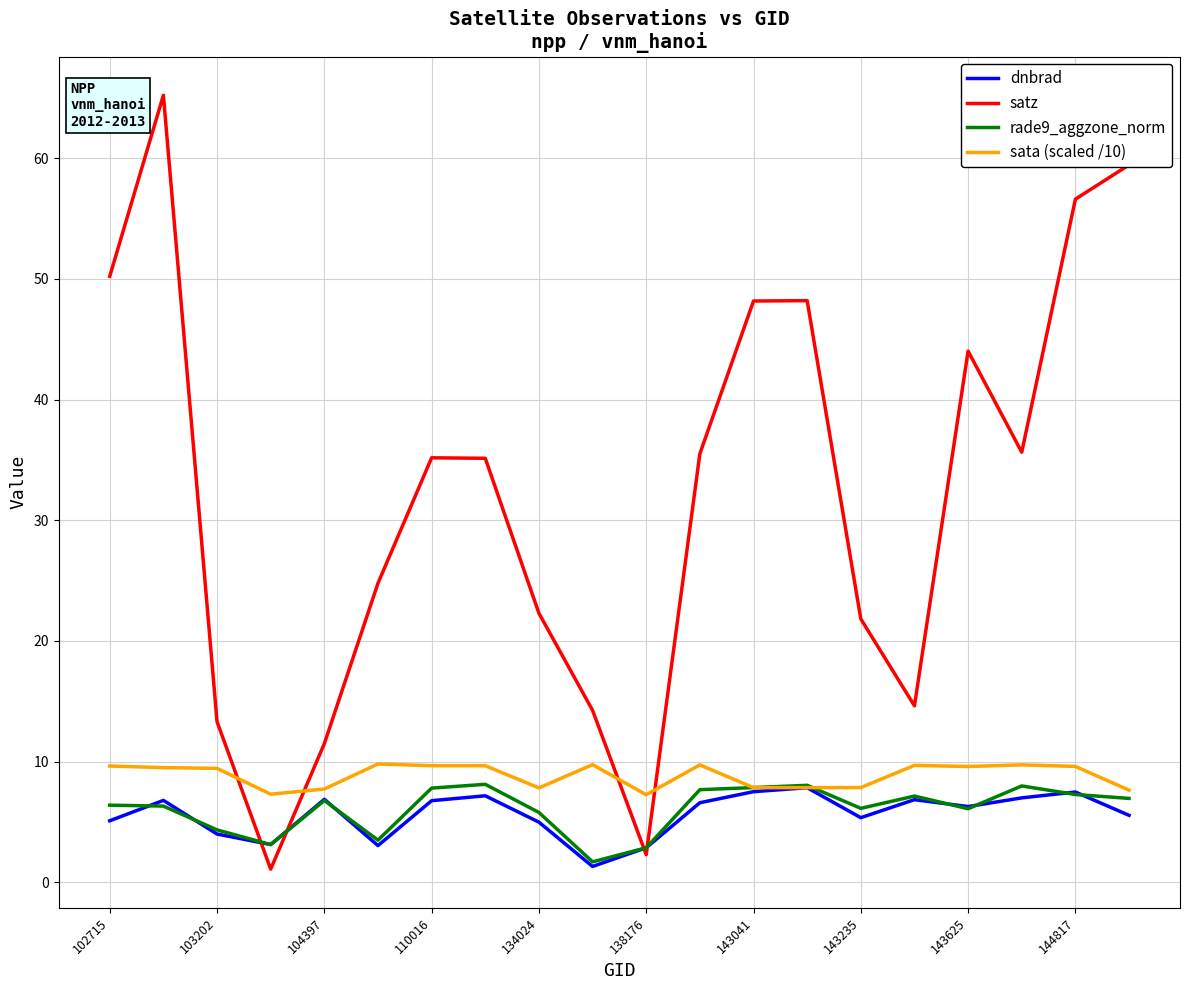

Which series ends up on top after the final intersection of satz and sata (scaled /10)?

satz